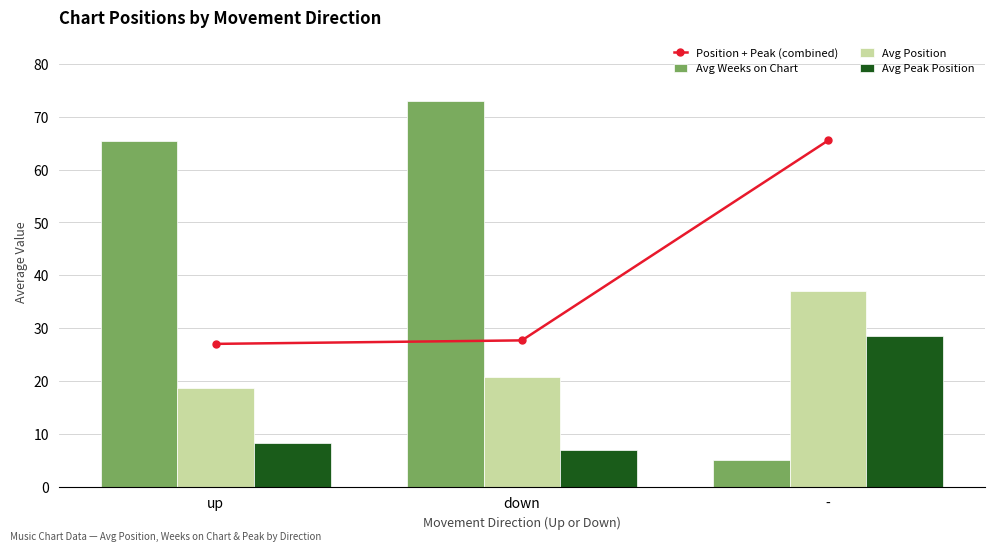

The value of Avg Position at up is 18.7. True or false?

True